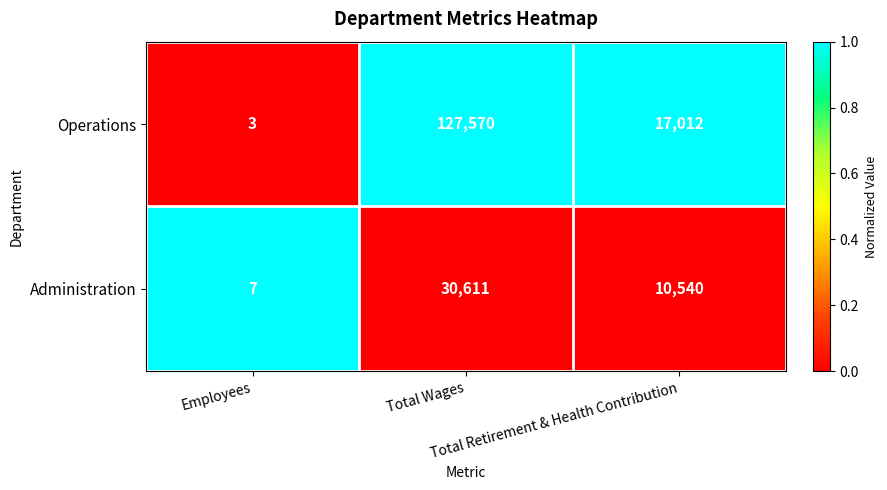

What is the difference between the second highest and minimum values in the Operations series?

17009